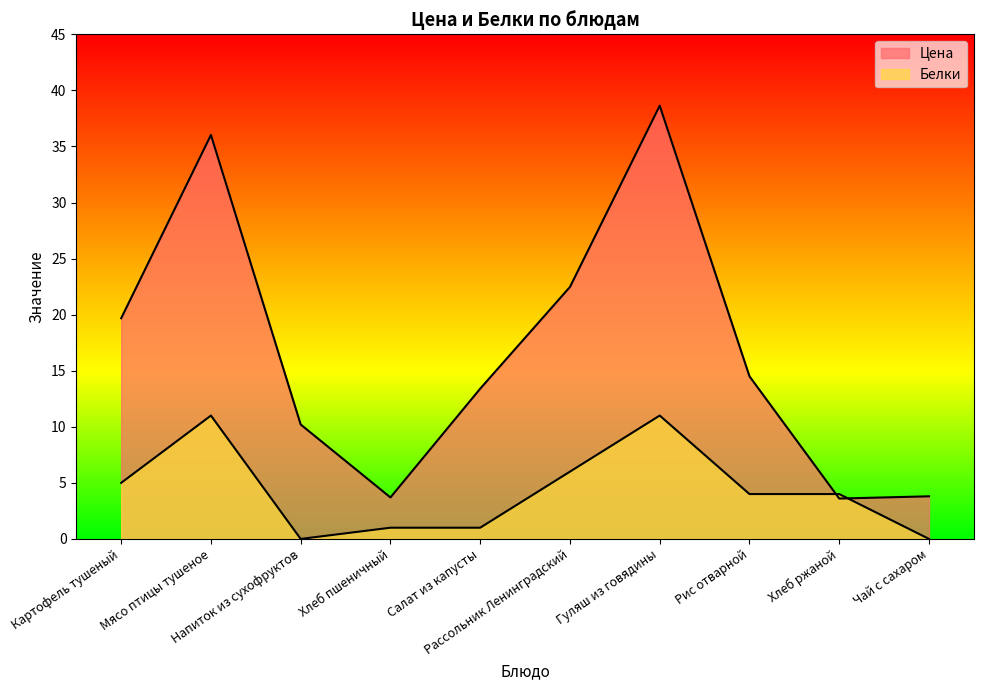

How many intersections are there between Цена and Белки?

2